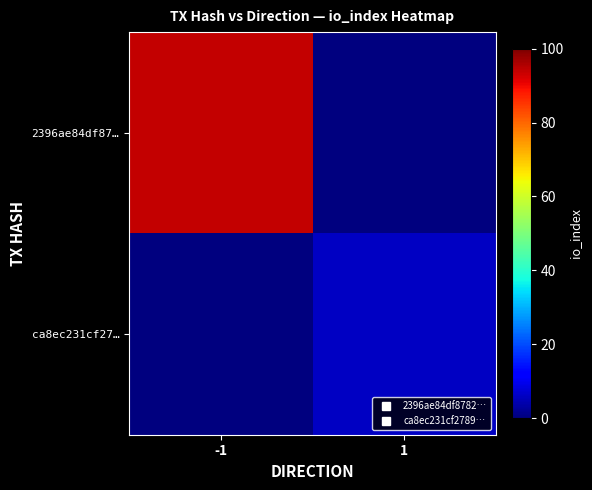

At how many categories does at least one series exceed 13?

1